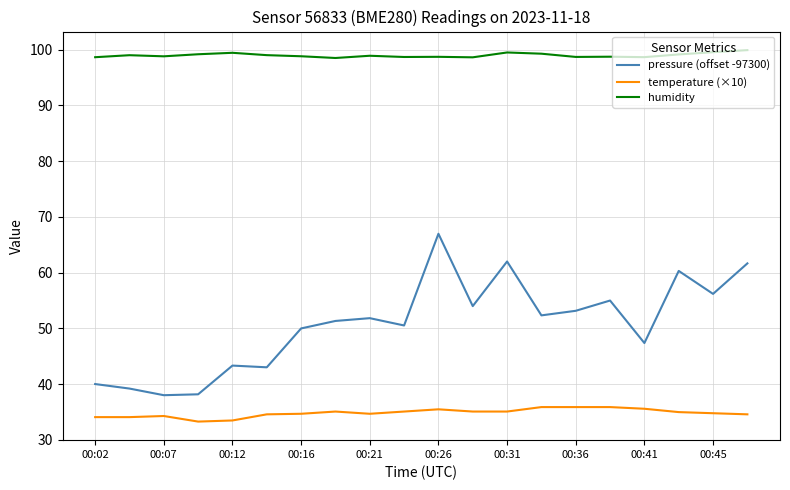

True or false: humidity and pressure (offset -97300) cross at least once.

False